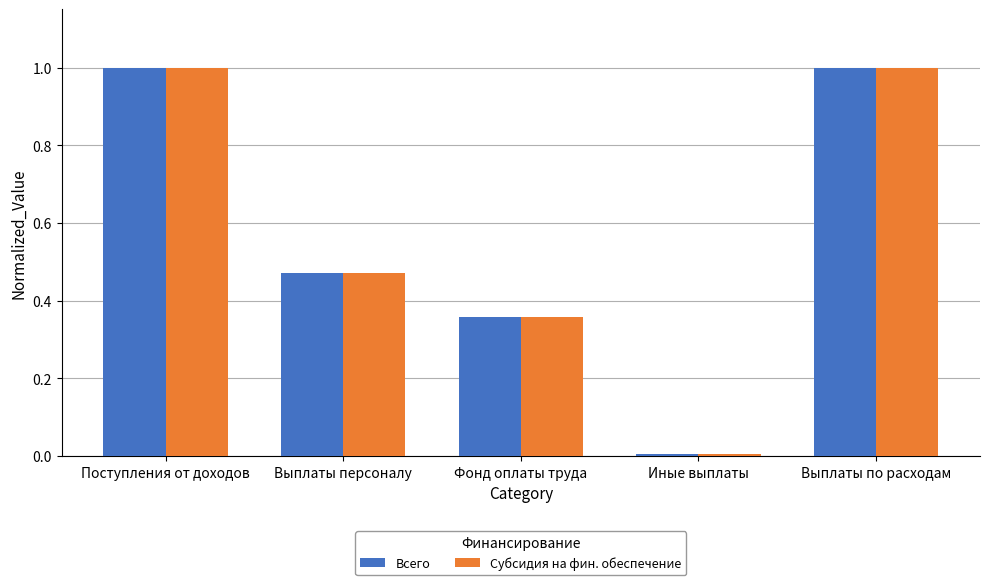

What is the difference between the maximum and minimum values in the Всего series?

1.0